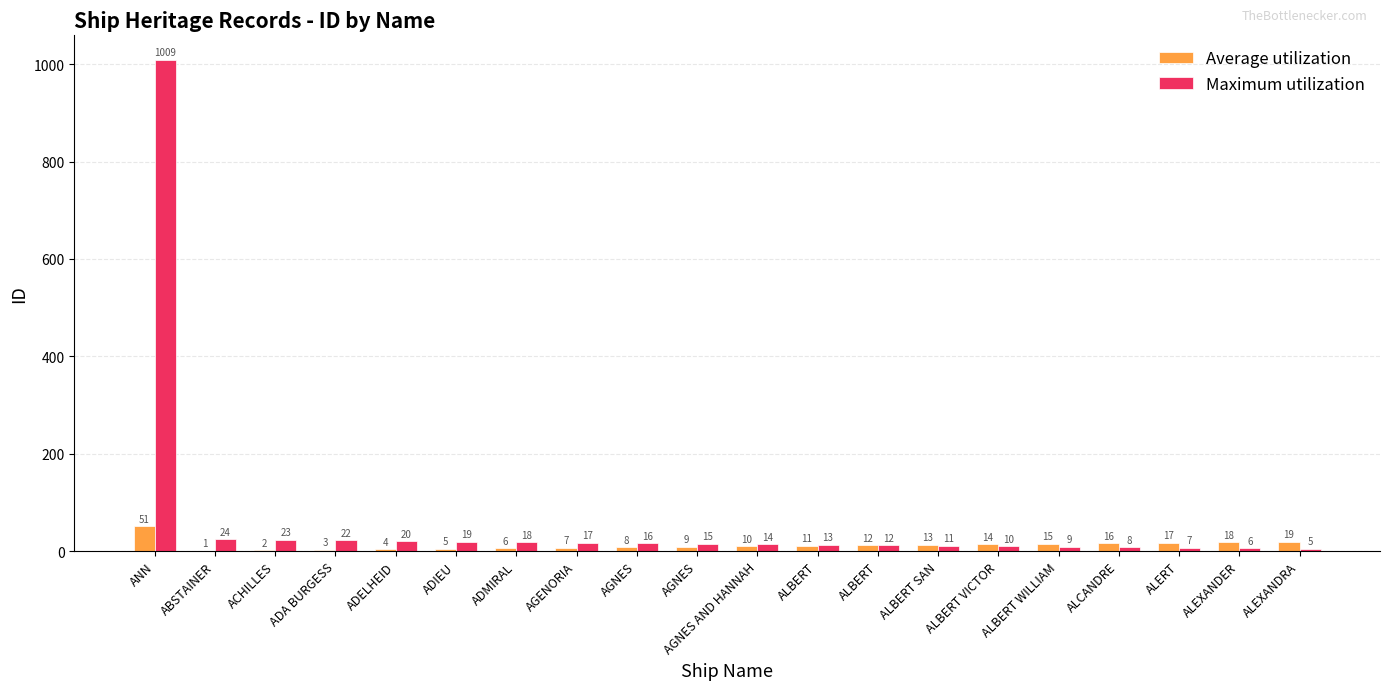

Which series has the widest spread of values?

Maximum utilization